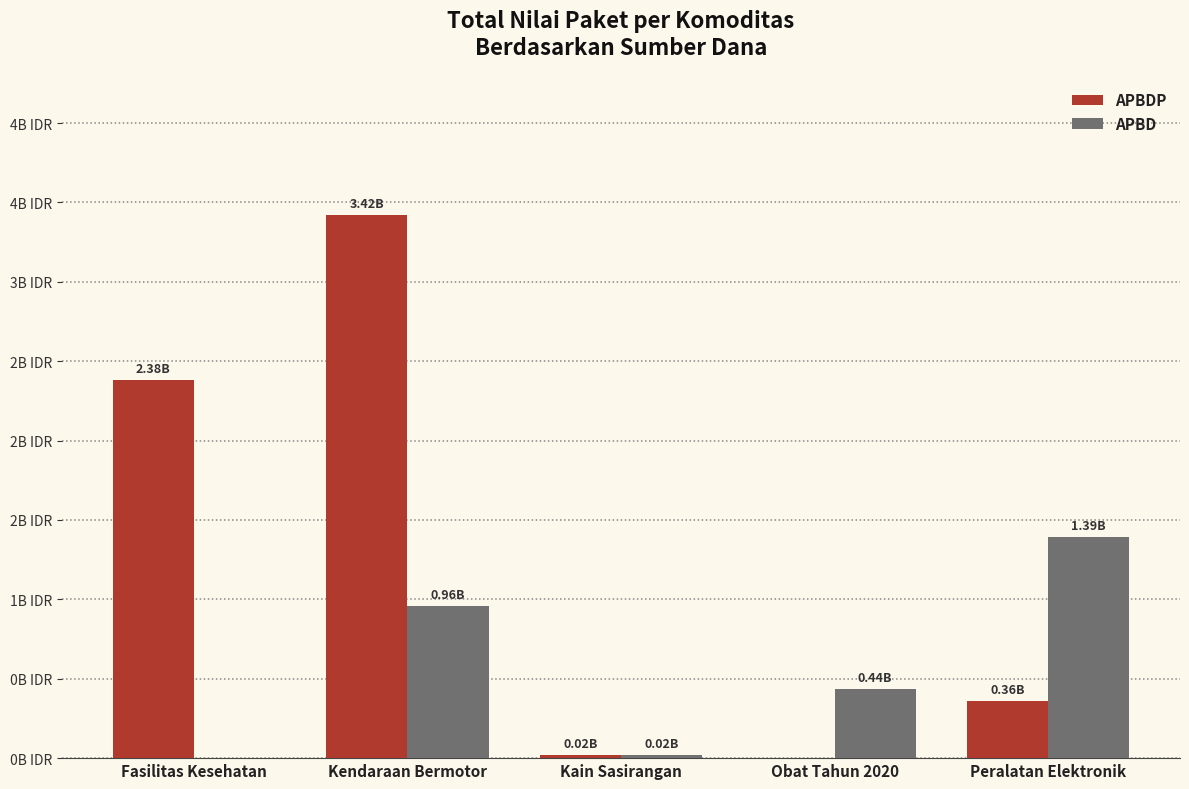

Reading left to right, transcribe all the data shown in this chart.

APBDP: 2.4	3.4	0.0	0.0	0.4
APBD: 0.0	1.0	0.0	0.4	1.4